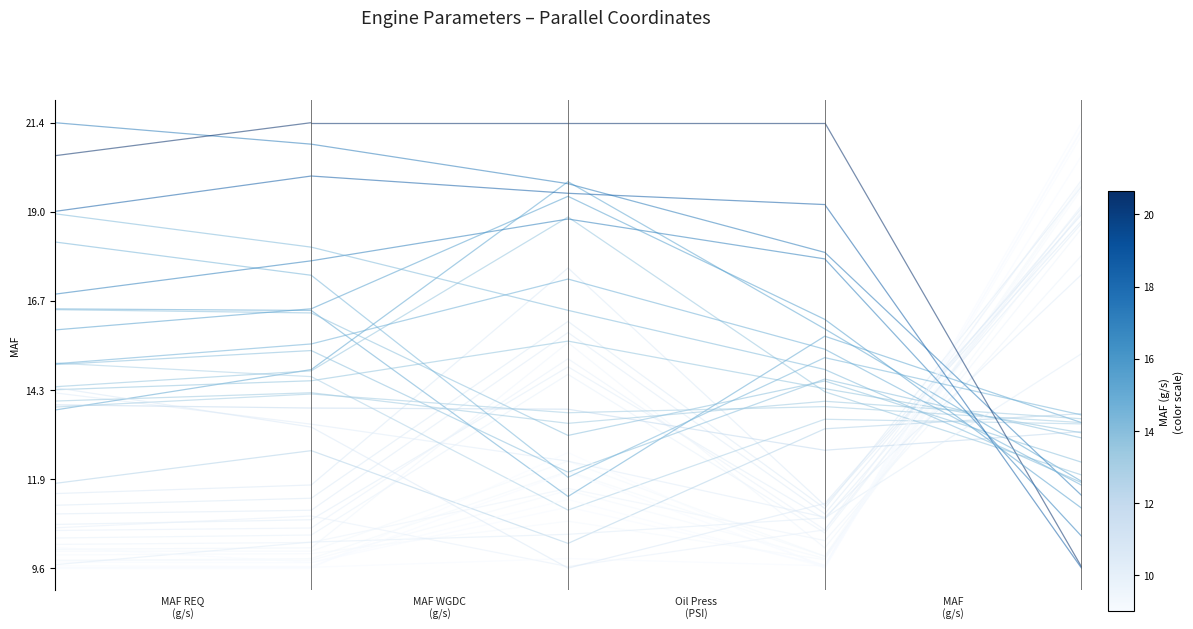

Which series has the largest total across all categories?

MAF (g/s)